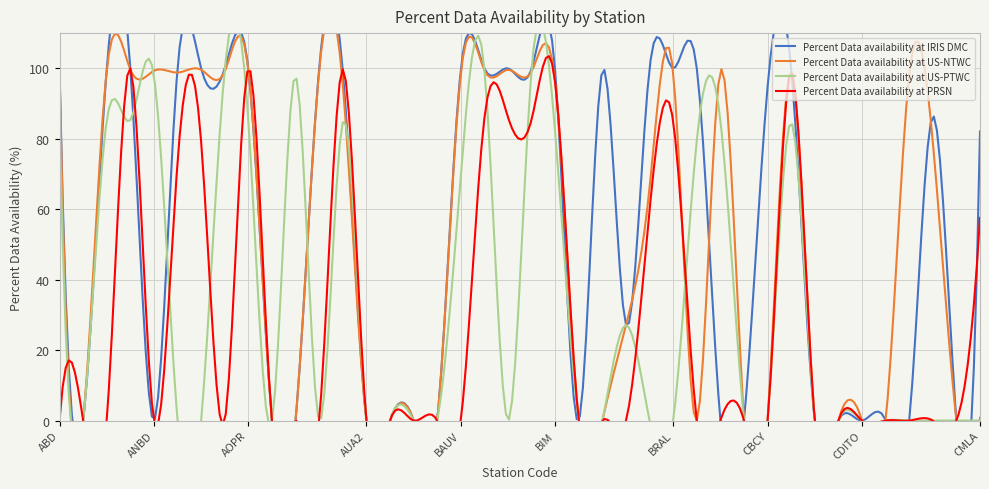

What is the total value across all series at CHIE?

165.5